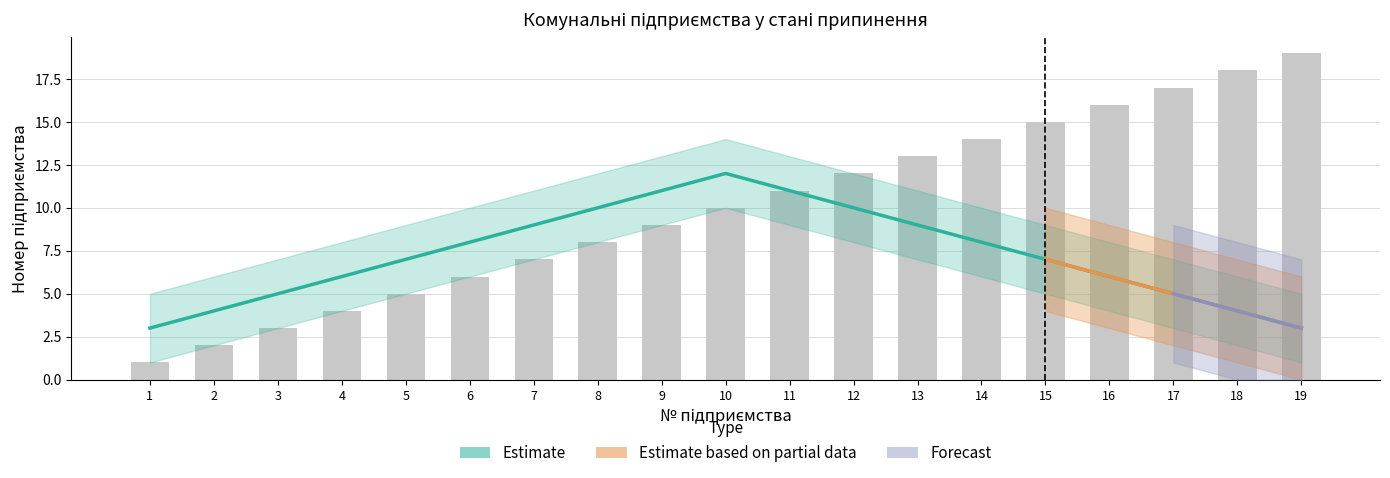

The value at 8 is 2. True or false?

False